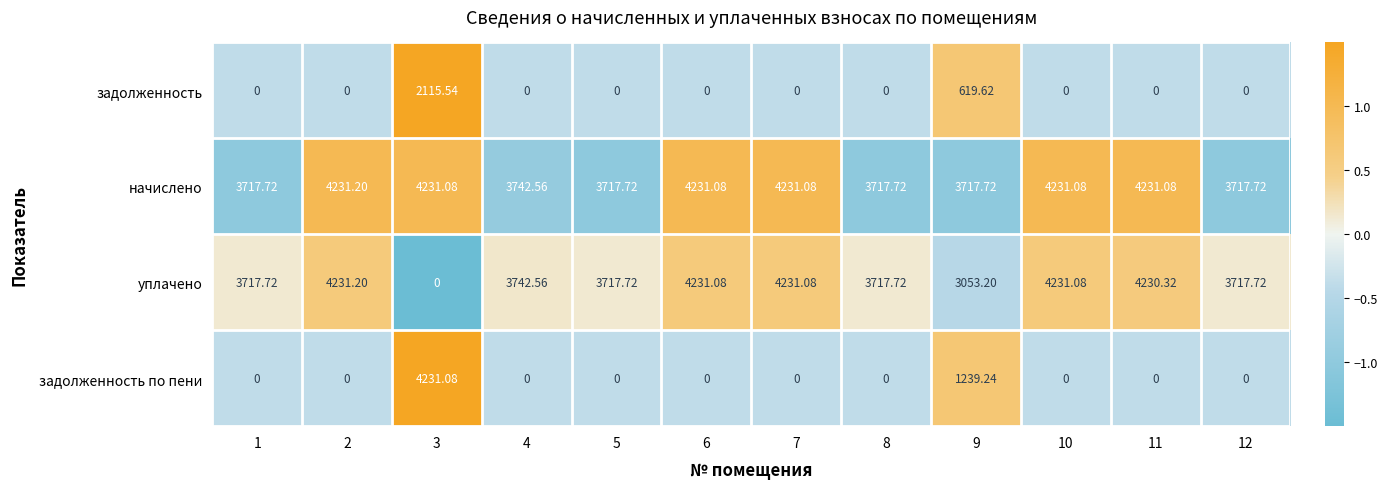

Between 3 and 5, which series saw the biggest shift?

задолженность по пени